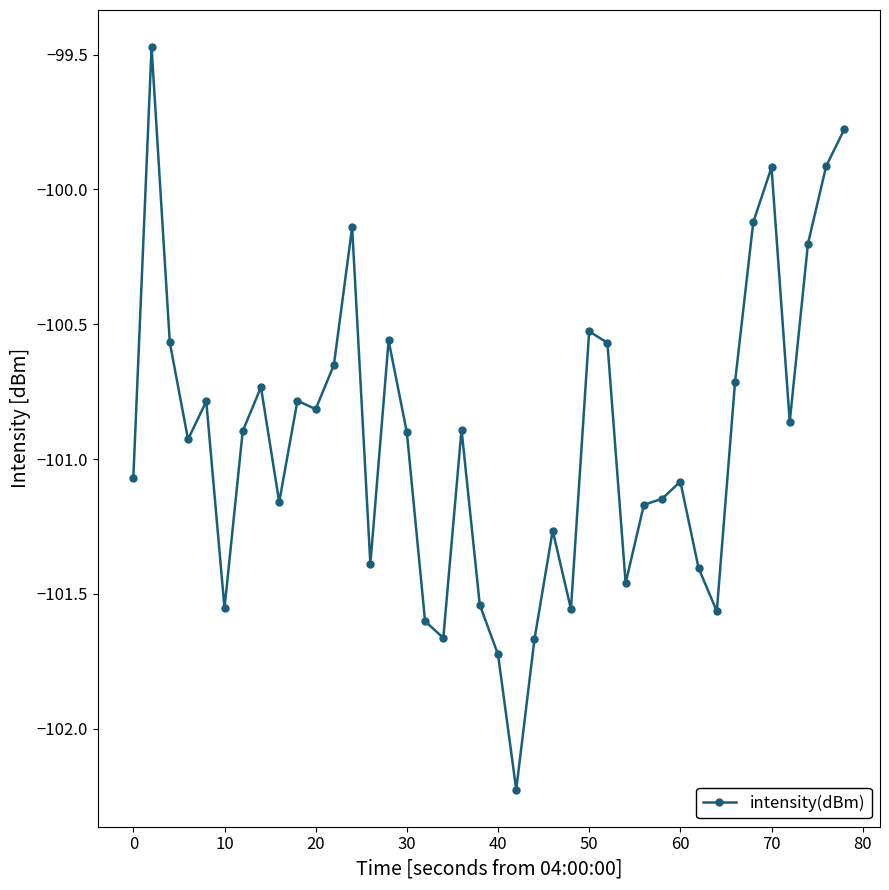

What is the maximum value shown in the chart?

-99.5